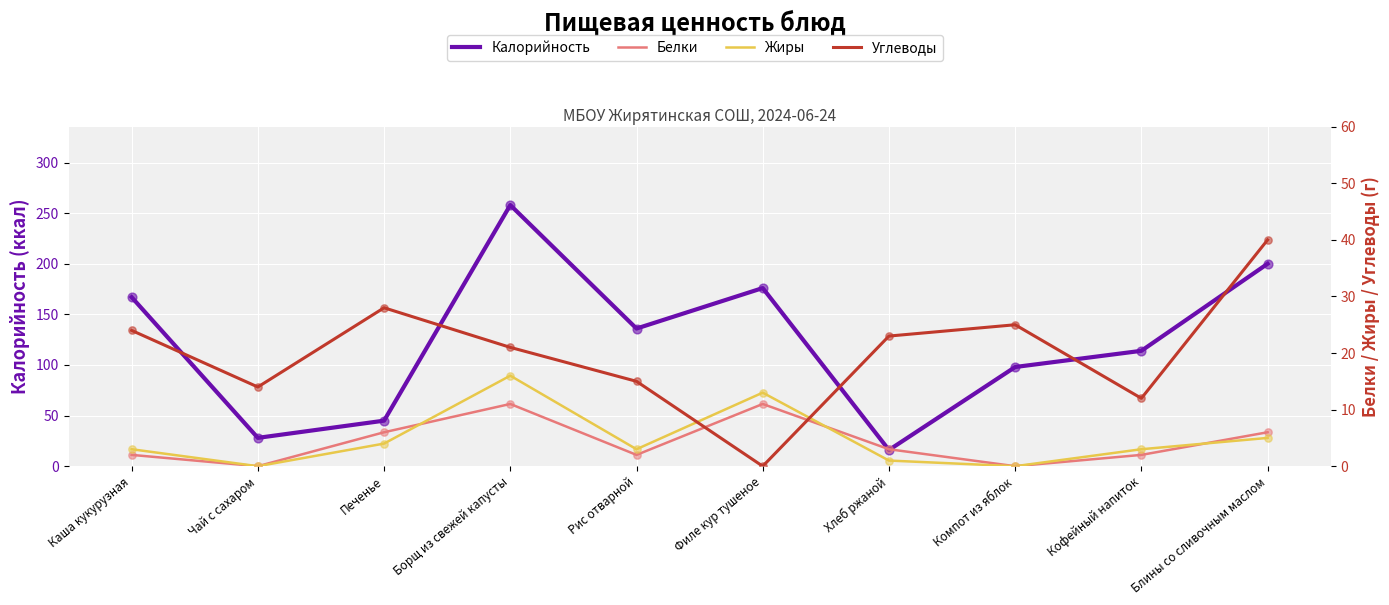

At how many categories does at least one series exceed 149?

4